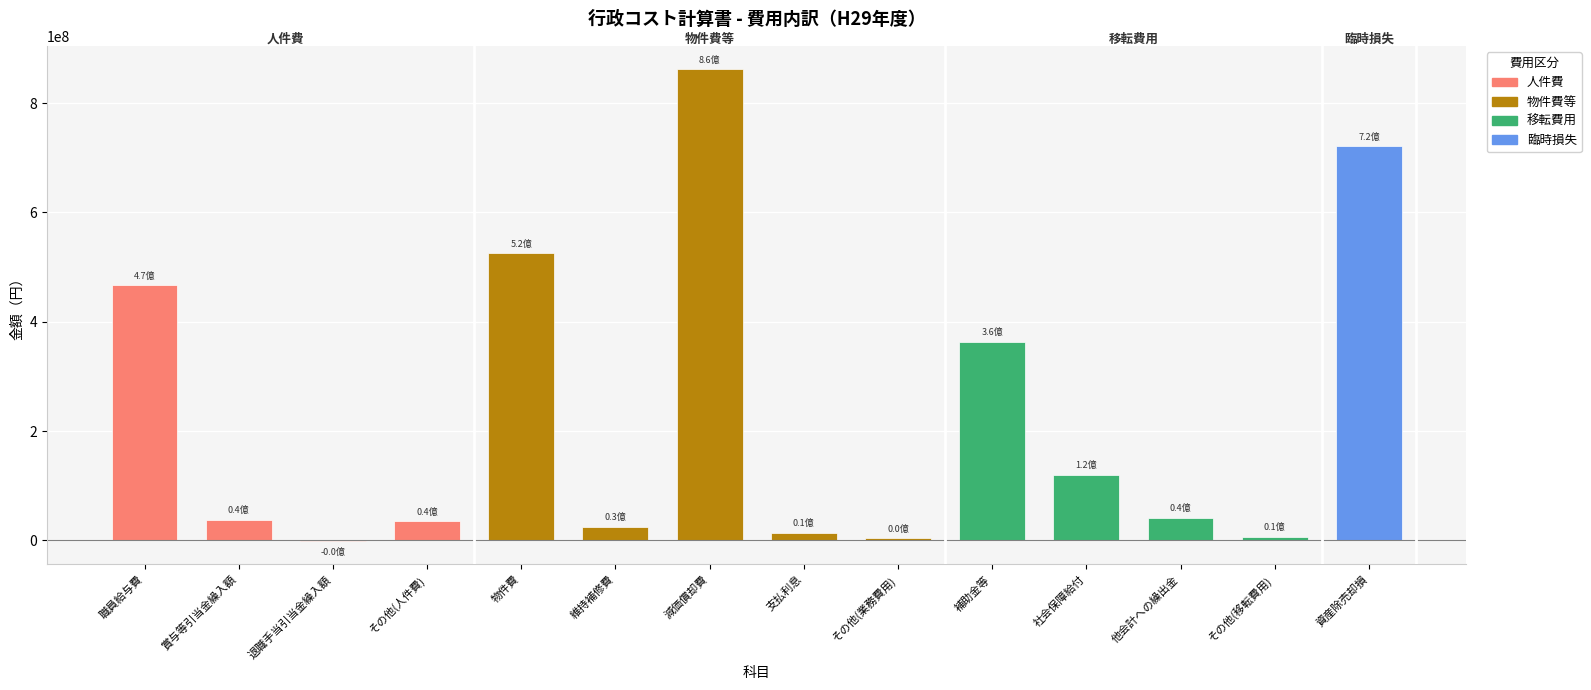

What is the difference between the values at 物件費 and 補助金等?

162161368